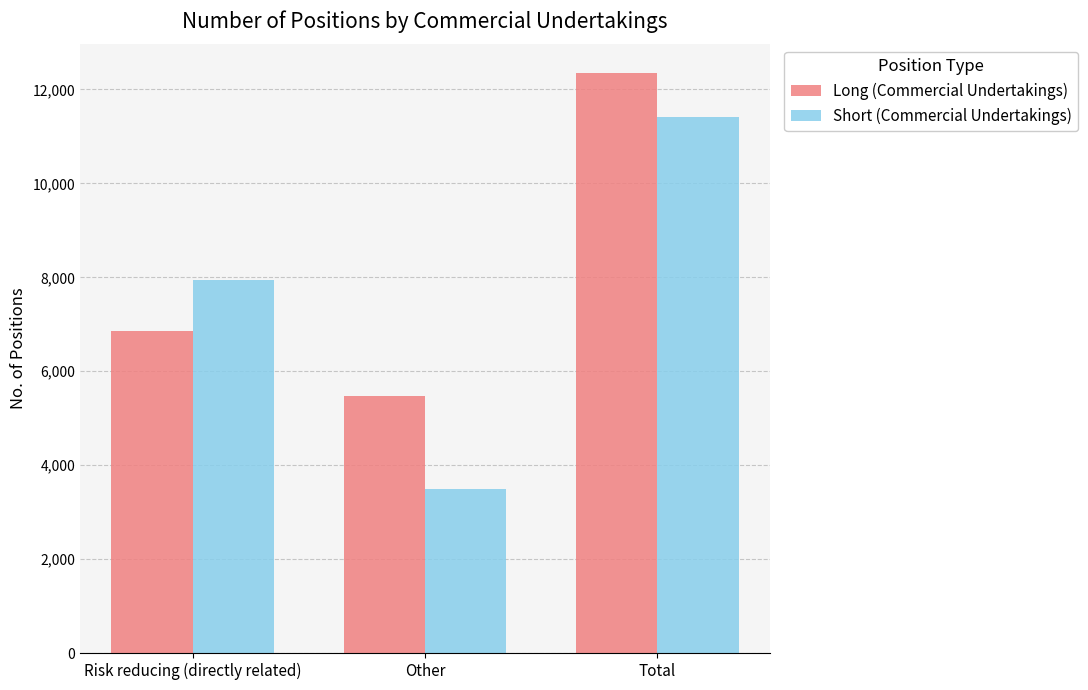

What is the label of the 1st bar from the left?

Risk reducing (directly related)